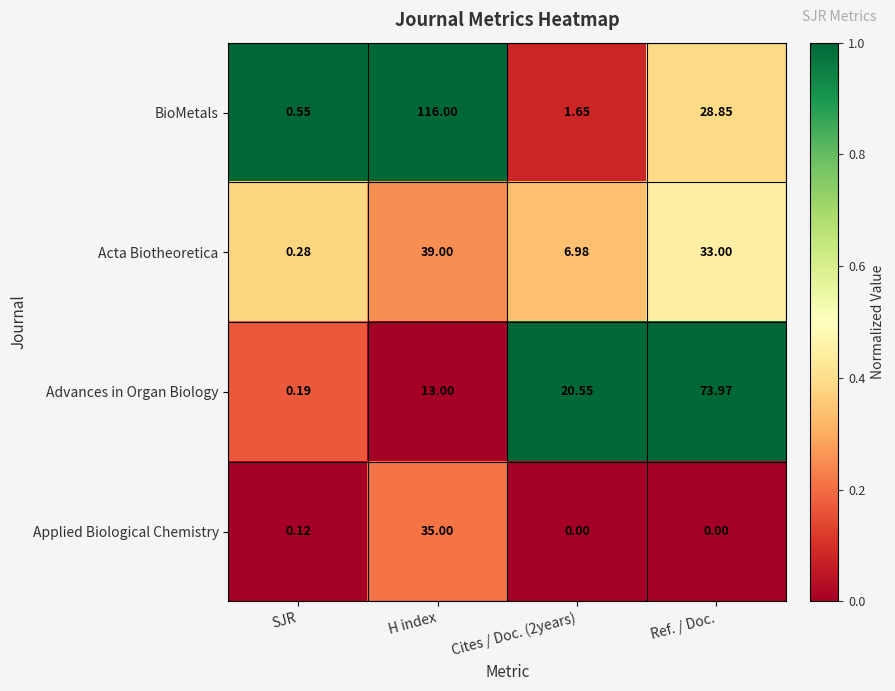

Is the value of Applied Biological Chemistry at Ref. / Doc. greater than the value of Acta Biotheoretica at H index?

No